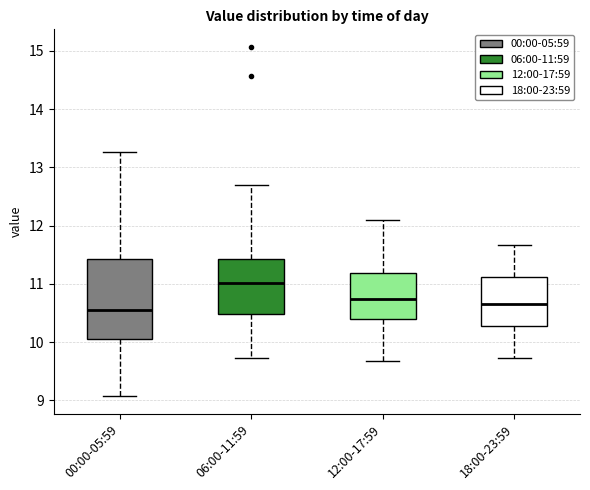

Where does the median line of the box for 18:00-23:59 sit on the y-axis? The values are not printed on the chart, so give them approximately, as read against the axis.

10.7